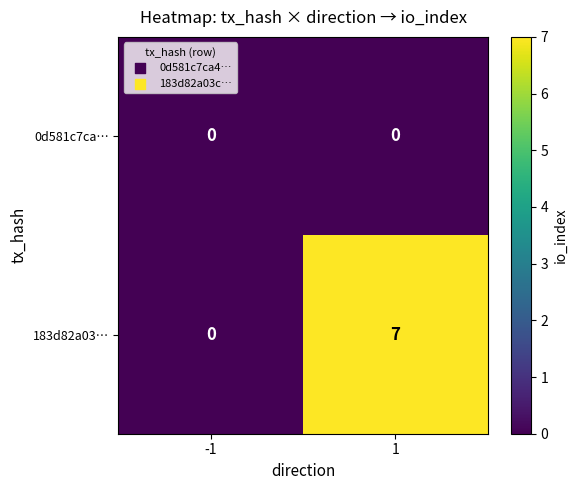

Rank the series at 1 from highest to lowest value.

183d82a03…, 0d581c7ca…